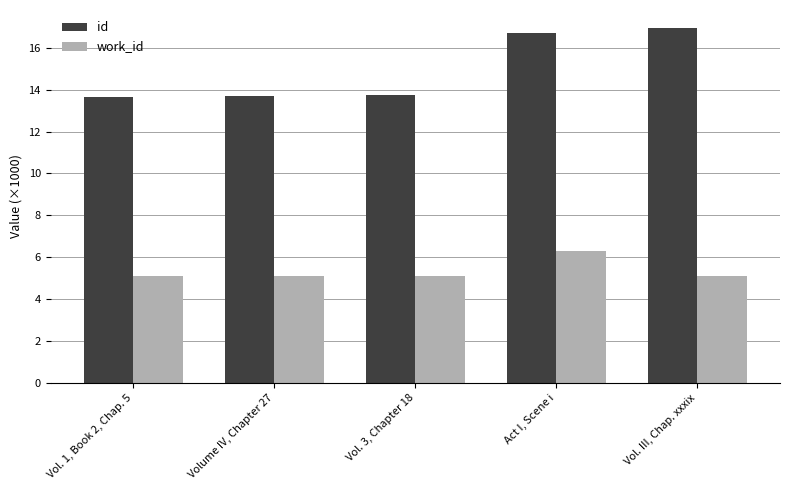

Is it true that id equals 13.7 at Volume IV, Chapter 27?

True